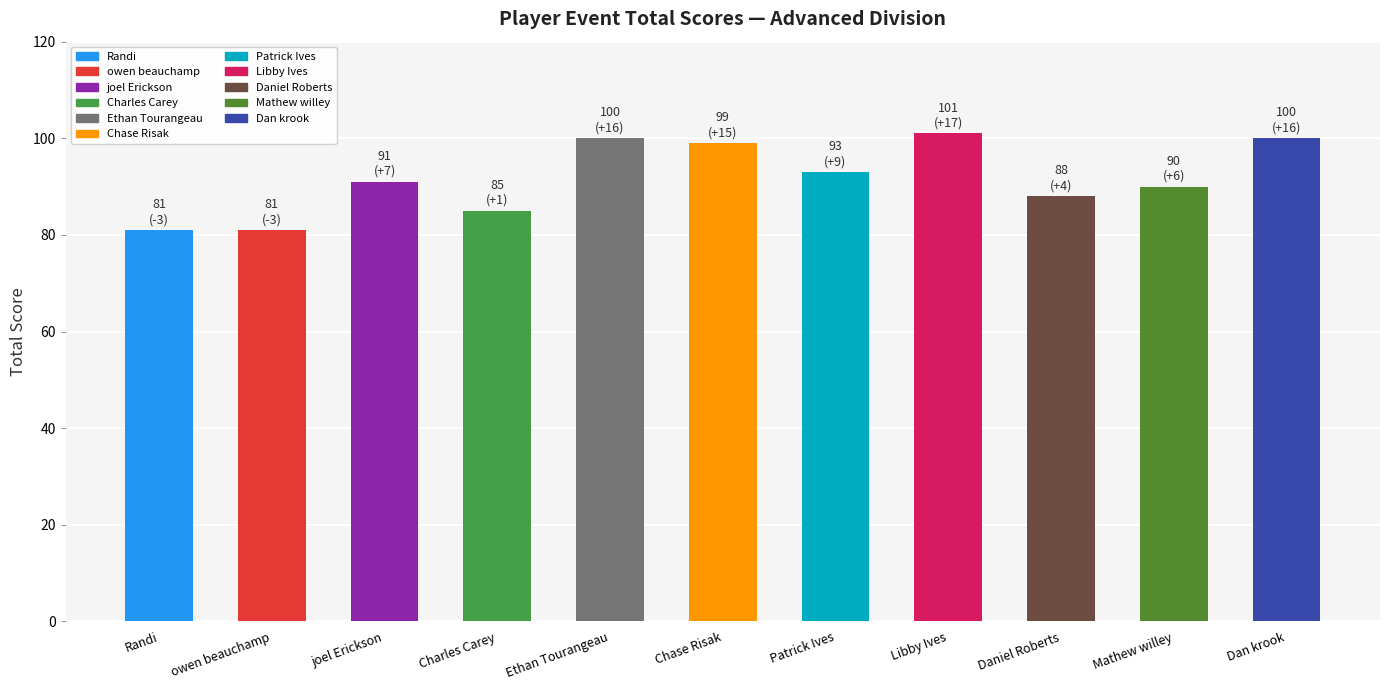

The value at Charles Carey is 32. True or false?

False